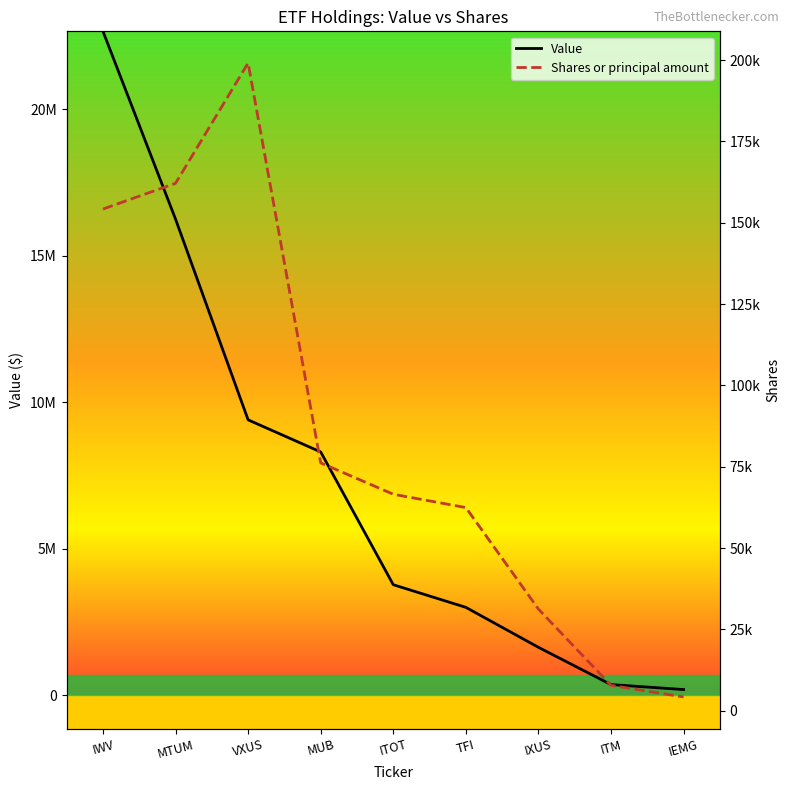

The value of Value at MTUM is 16250000. True or false?

True